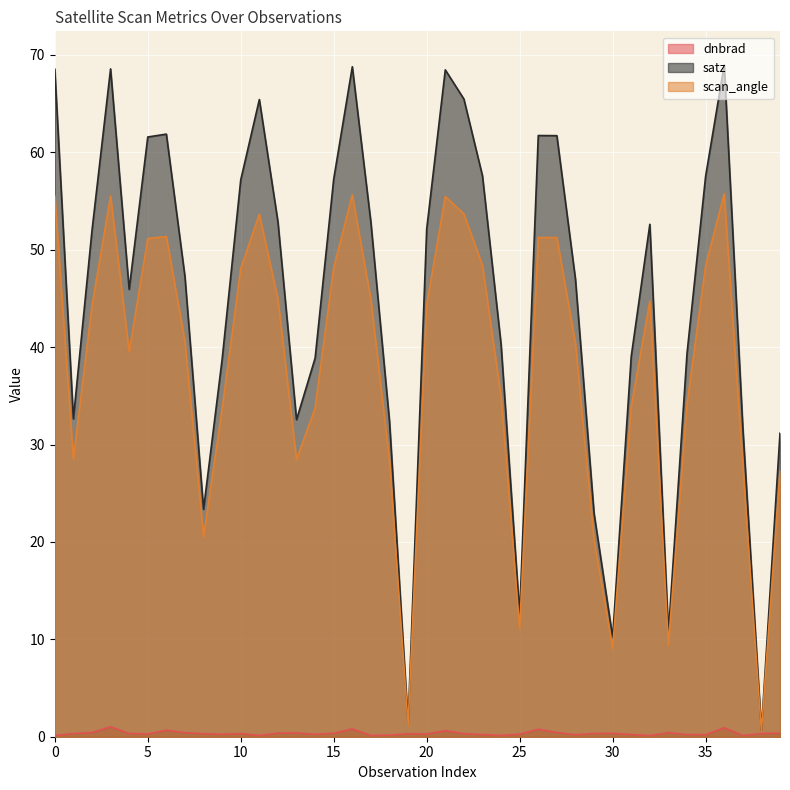

Where is scan_angle nearest to the value 28?

37